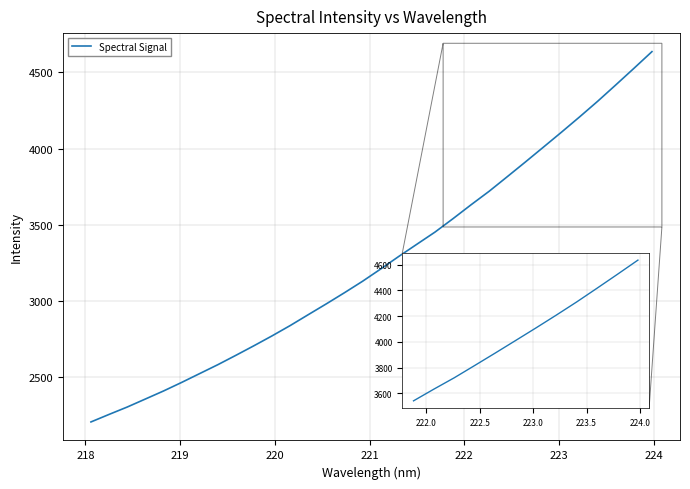

What is the greatest value displayed?

4635.7